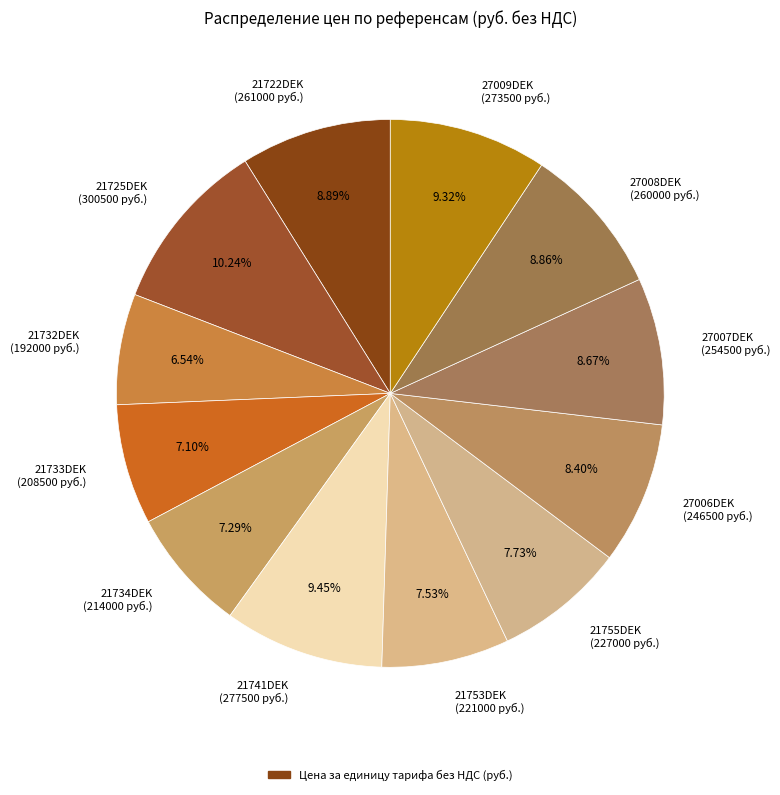

Do 21734DEK (214000 руб.) and 21753DEK (221000 руб.) together represent more than half of the pie?

No